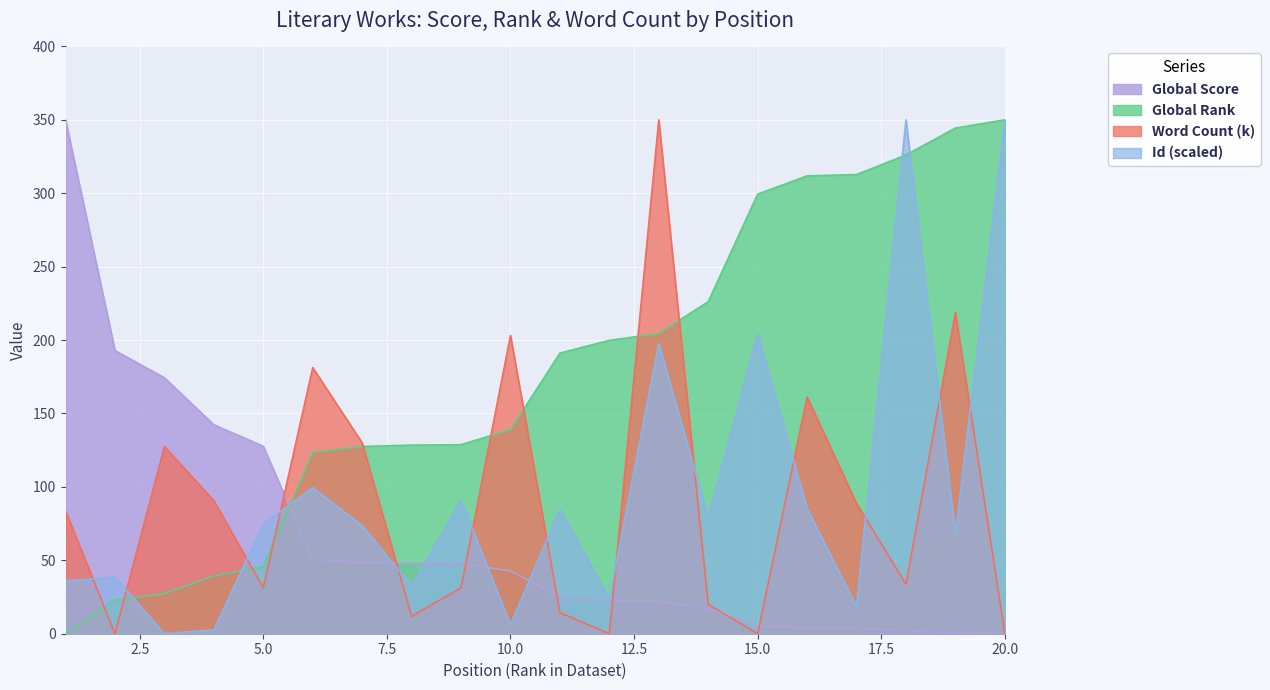

Count the number of categories in the chart.

20